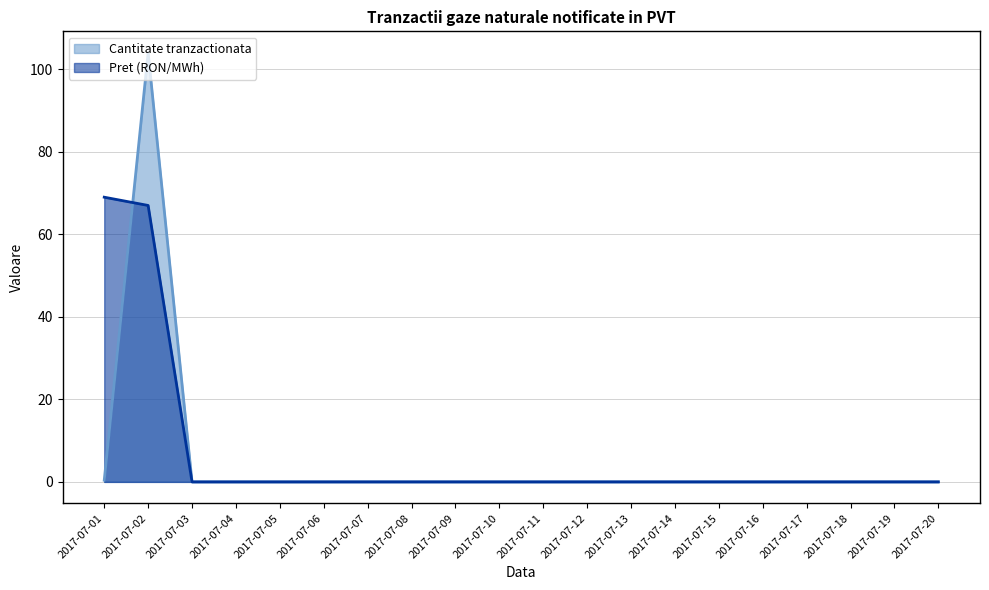

Is the value of Cantitate tranzactionata at 2017-07-12 greater than the value of Pret (RON/MWh) at 2017-07-08?

No